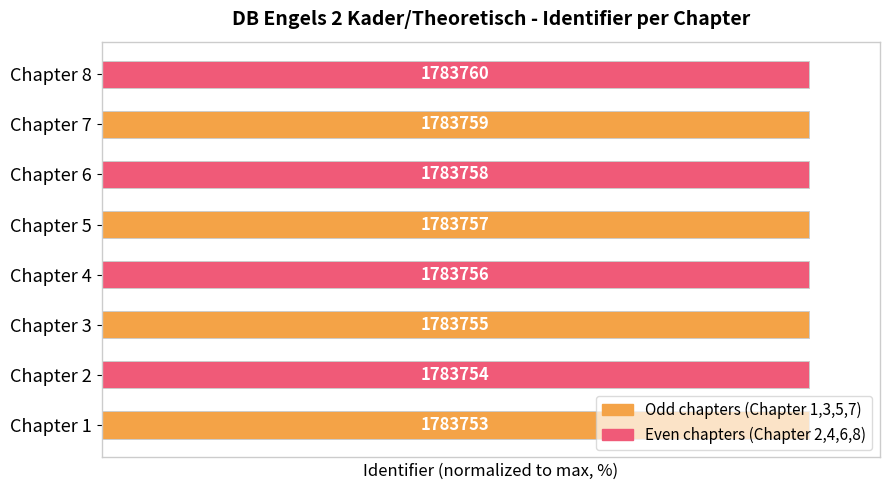

Rank the categories by value from lowest to highest.

Chapter 1, Chapter 2, Chapter 3, Chapter 4, Chapter 5, Chapter 6, Chapter 7, Chapter 8